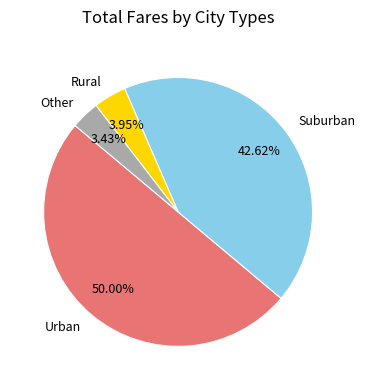

How many segments does this pie chart have?

4